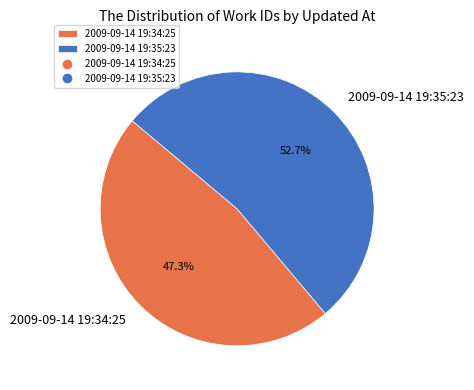

Approximately how many times larger is the value at 2009-09-14 19:34:25 compared to 2009-09-14 19:35:23?

0.9